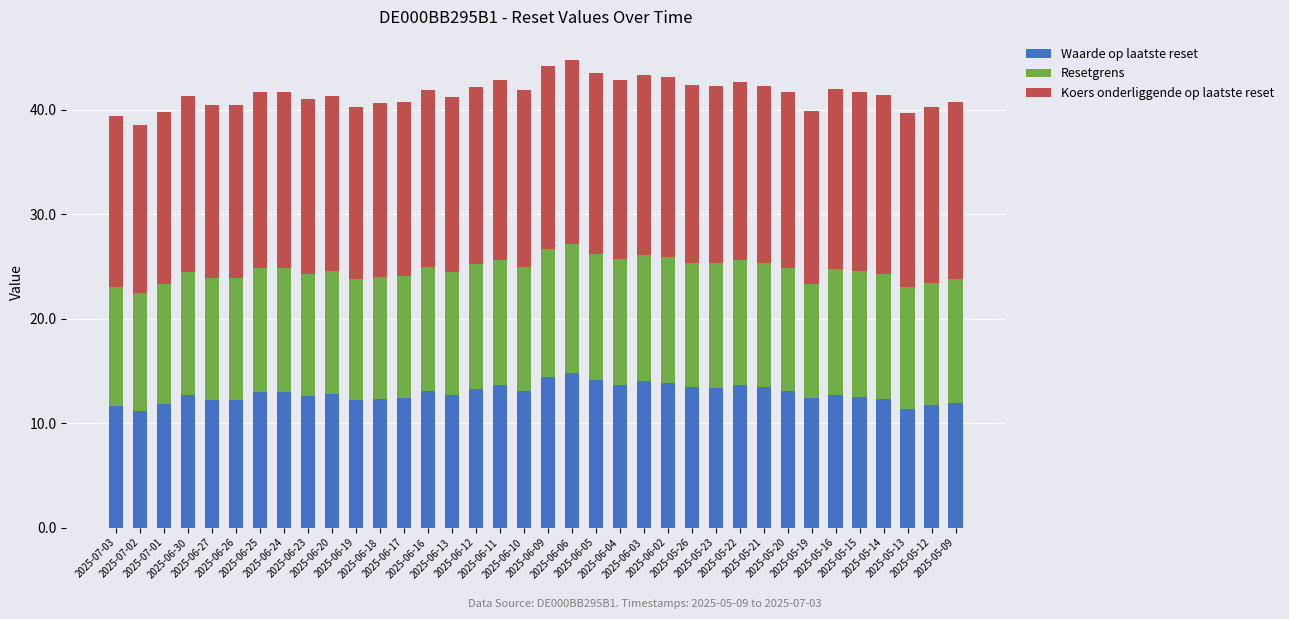

What is the sum of all Waarde op laatste reset values?

462.5